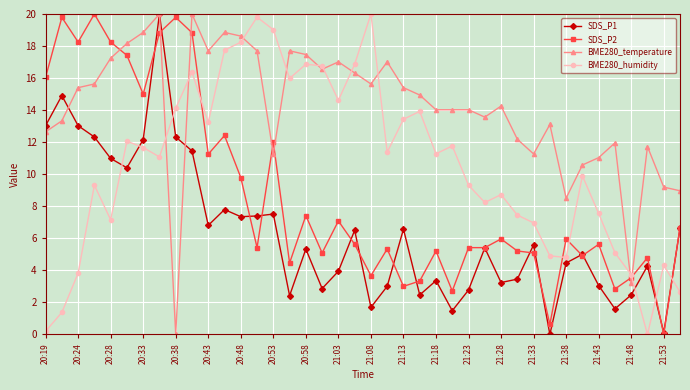

How many values in SDS_P1 are above zero?

39